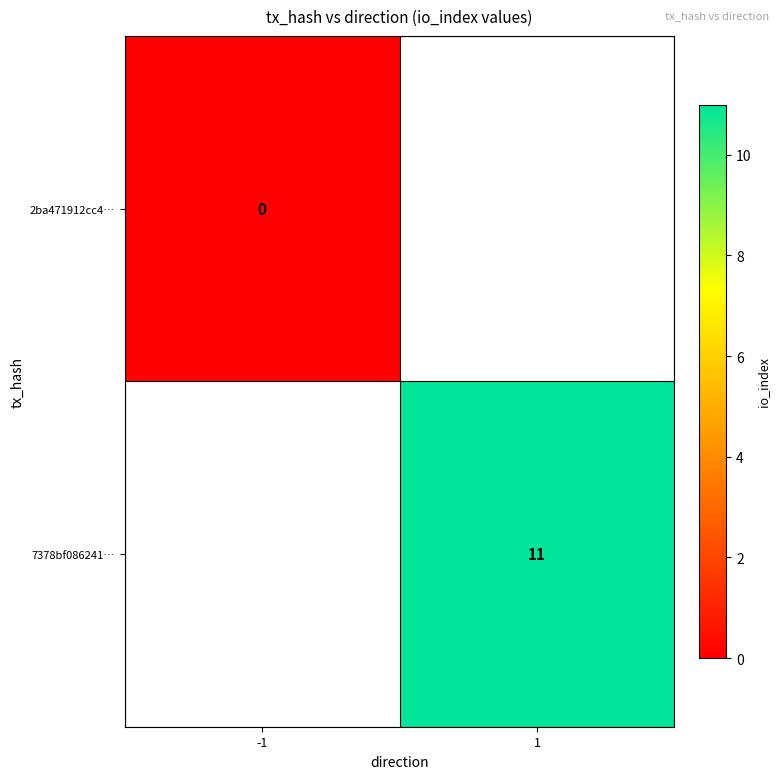

The value of 7378bf086241… at 1 is 3. True or false?

False